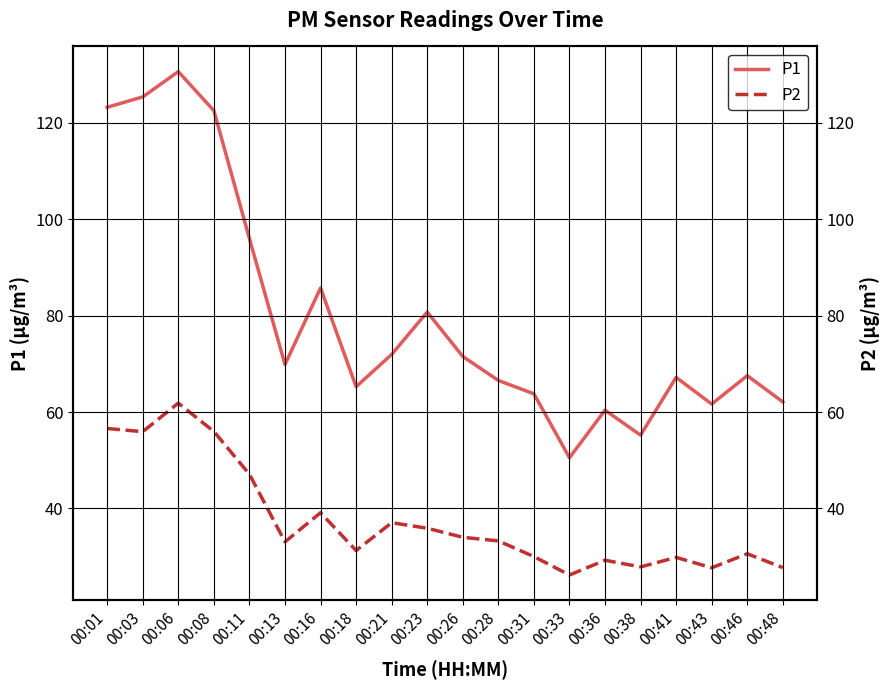

How many series are shown in this chart?

2